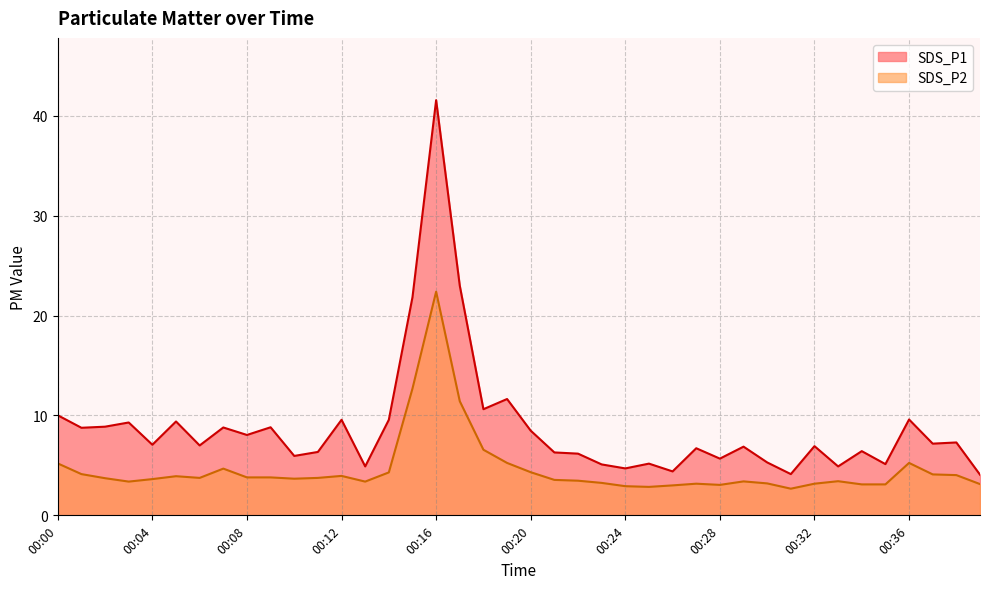

How many values in the SDS_P1 series are below 7?

19